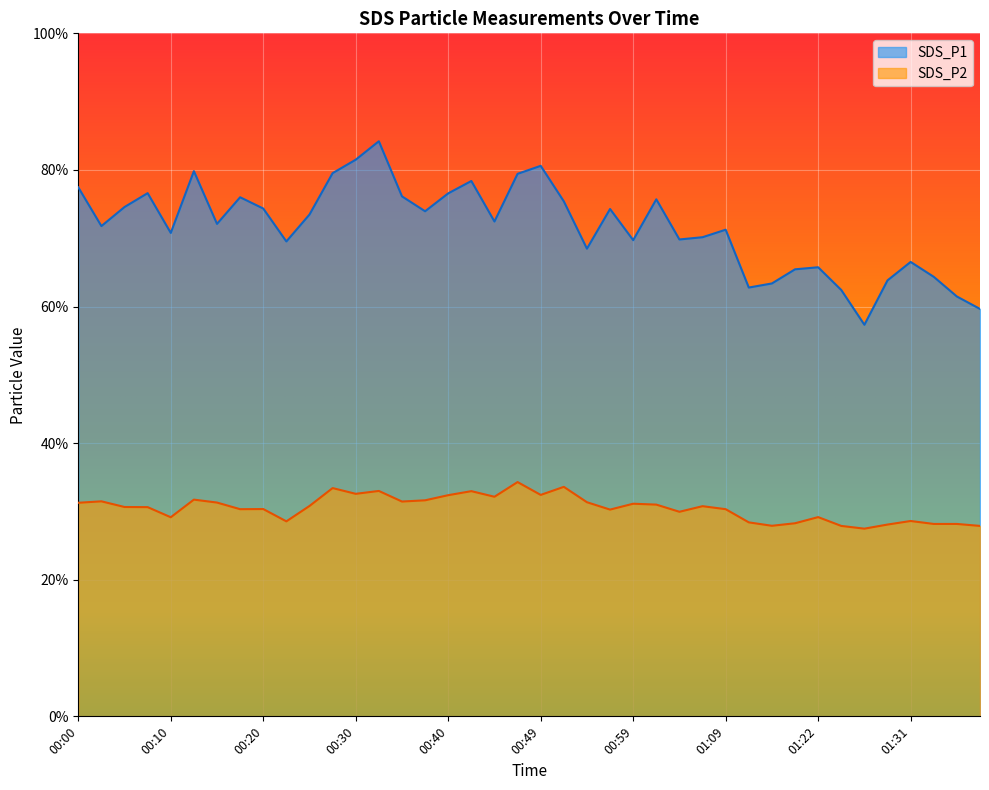

True or false: SDS_P1 has a value of 57.3 at 01:27.

True